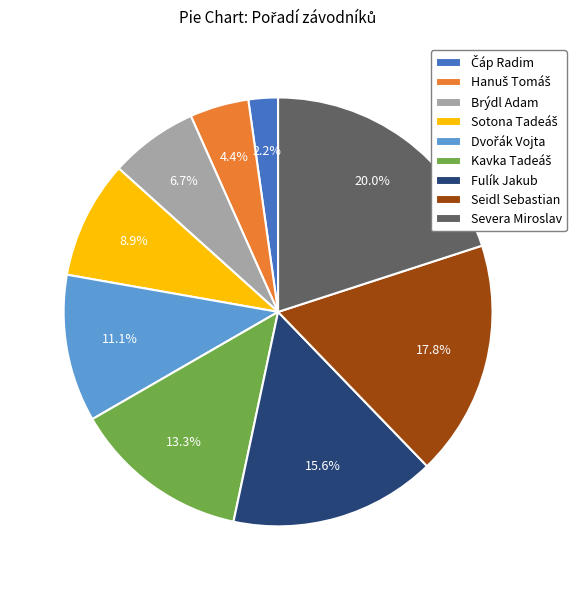

To the nearest percent, what is the difference between the largest and smallest slice percentages?

18%